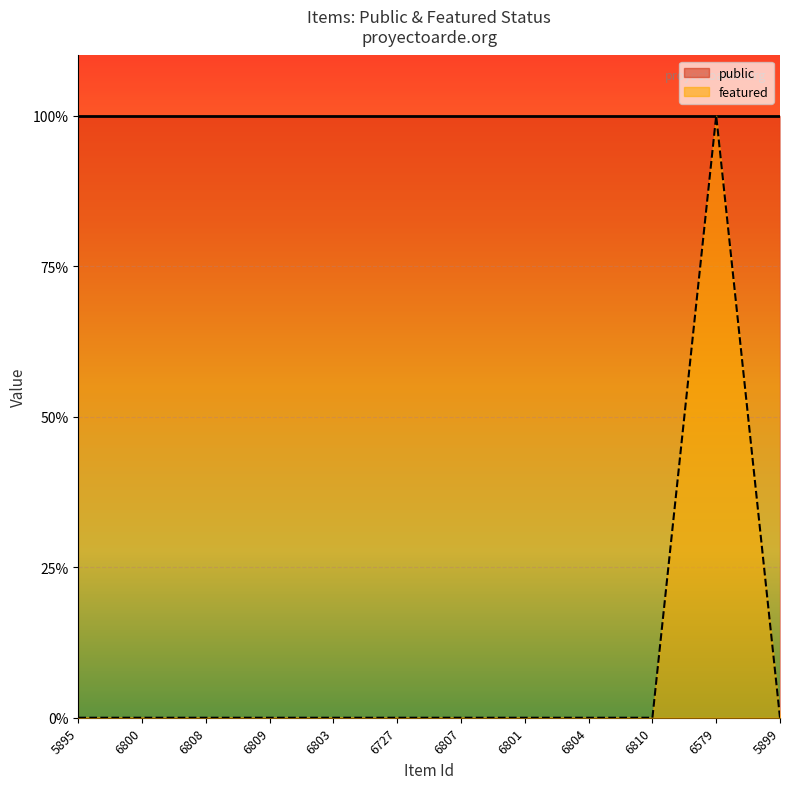

What is the label of the 11th point from the left?

6579